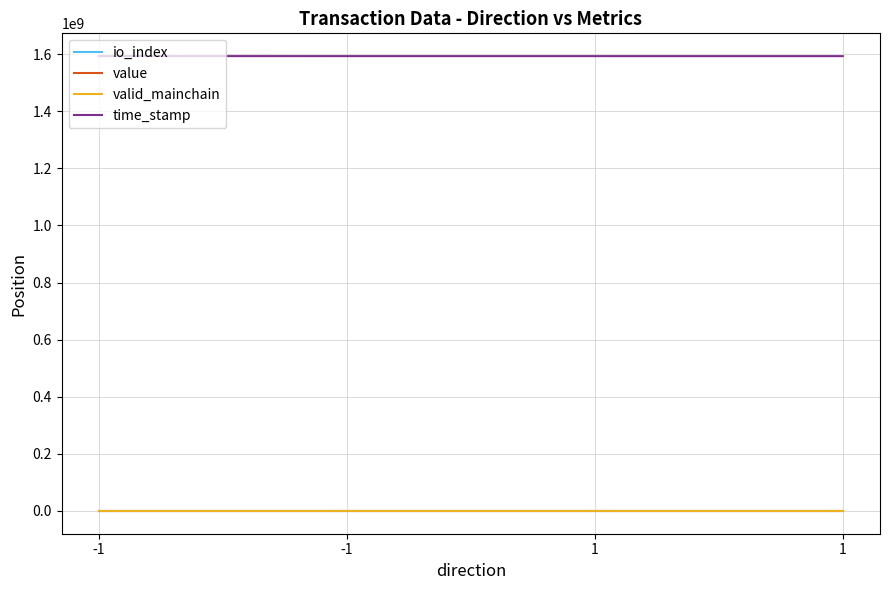

Does the chart have visible grid lines?

Yes